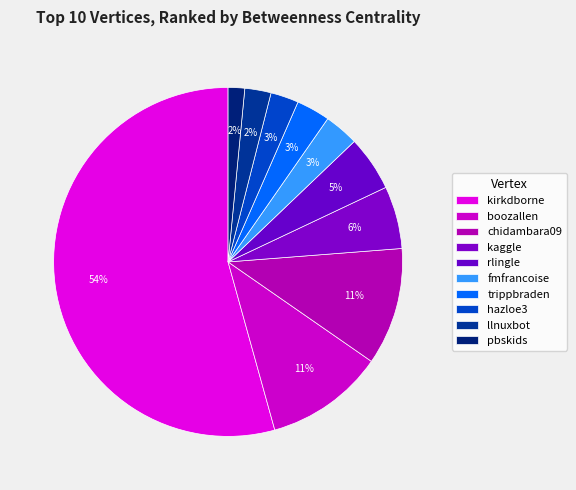

Count the number of slices in the pie.

10